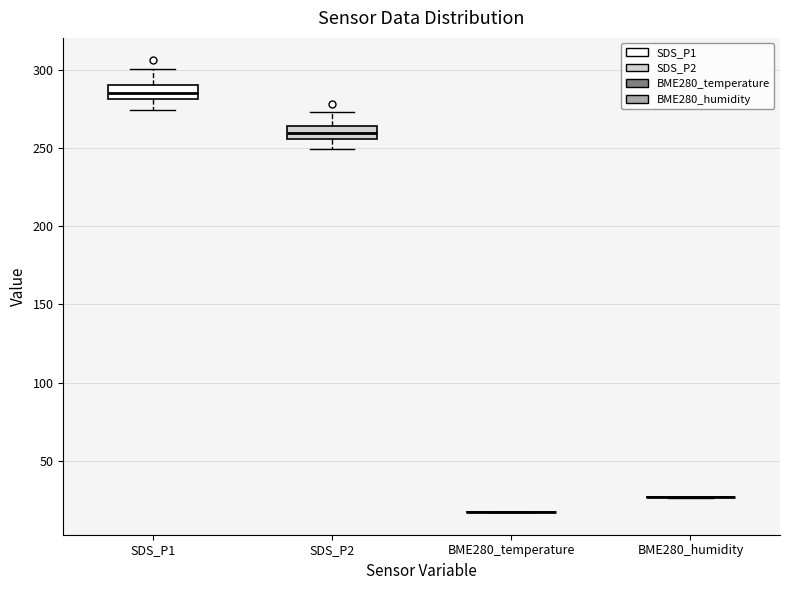

Reading left to right, transcribe this box plot: for each box, give where its median line is, the range the box spans, and where its two whiskers end, as read against the y-axis. The values are not printed on the chart, so give them approximately, as read against the axis.

SDS_P1: median 285, box 280 to 290, whiskers 275 to 300
SDS_P2: median 260, box 255 to 265, whiskers 250 to 275
BME280_temperature: box collapsed to a line at 15, whiskers 15 to 15
BME280_humidity: box collapsed to a line at 25, whiskers 25 to 25